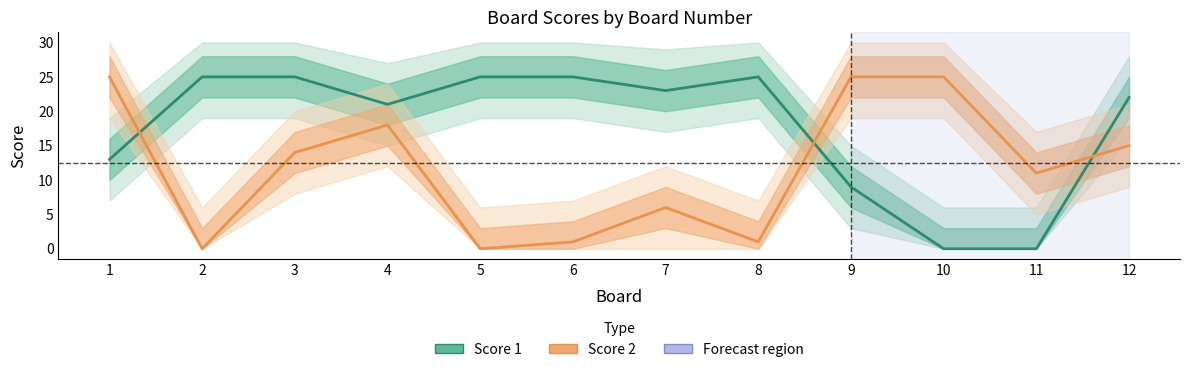

After their last crossing, which series has the higher values: Score 2 or Score 1?

Score 1